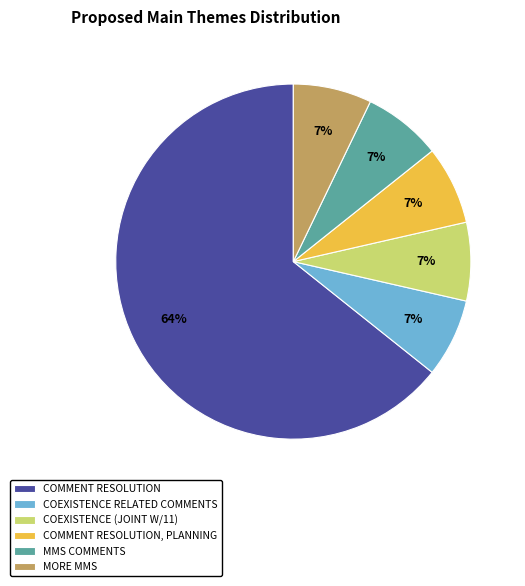

Does any single category account for the majority?

Yes